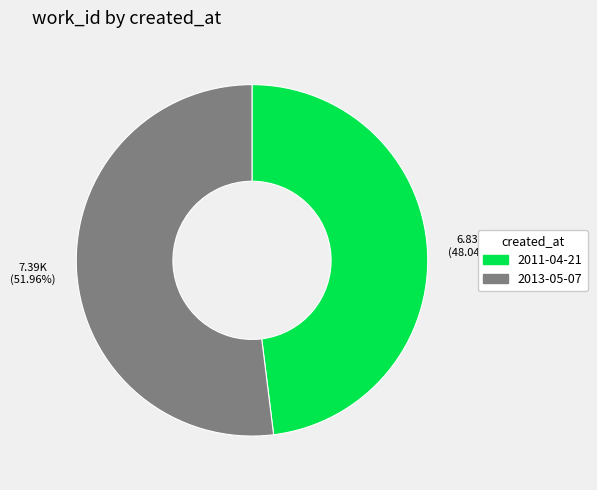

To the nearest percent, what is the difference between the 2011-04-21 and 2013-05-07 slice percentages?

4%